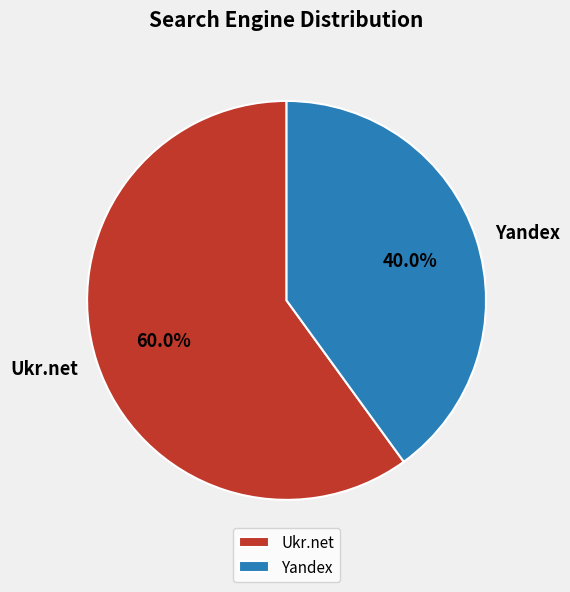

To the nearest percent, what is the difference between the largest and smallest slice percentages?

20%